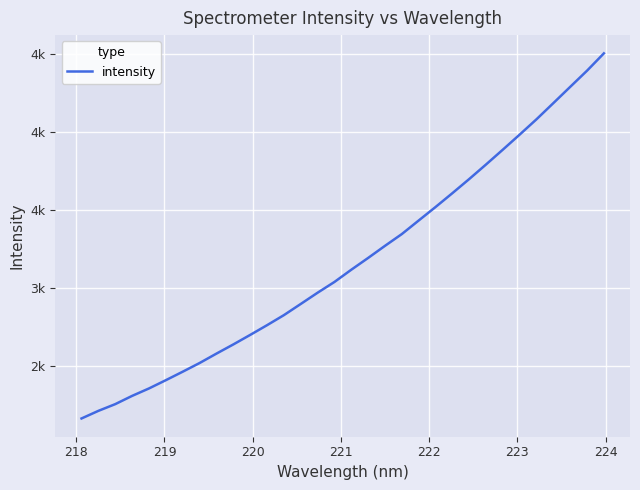

What is the smallest value displayed?

2163.3